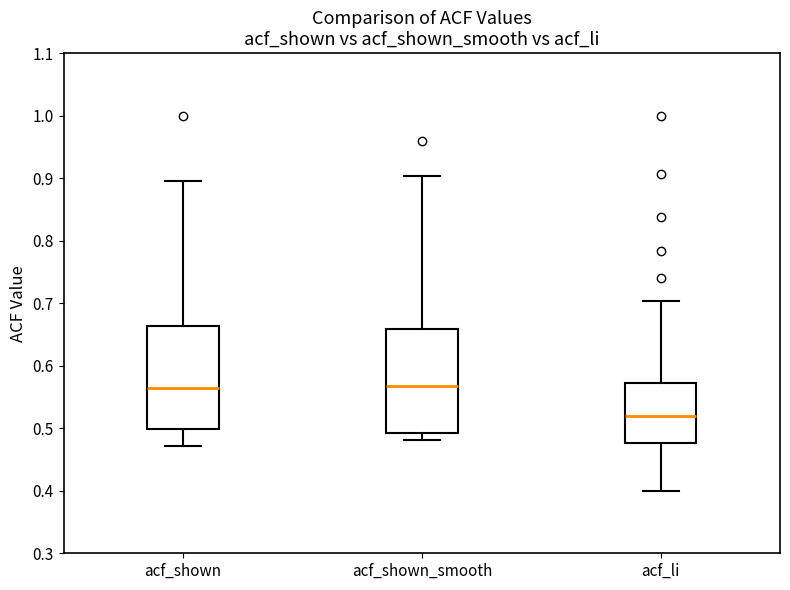

Reading left to right, transcribe this box plot: for each box, give where its median line is, the range the box spans, and where its two whiskers end, as read against the y-axis. The values are not printed on the chart, so give them approximately, as read against the axis.

acf_shown: median 0.57, box 0.50 to 0.66, whiskers 0.47 to 0.90
acf_shown_smooth: median 0.57, box 0.49 to 0.66, whiskers 0.48 to 0.90
acf_li: median 0.52, box 0.48 to 0.57, whiskers 0.40 to 0.70